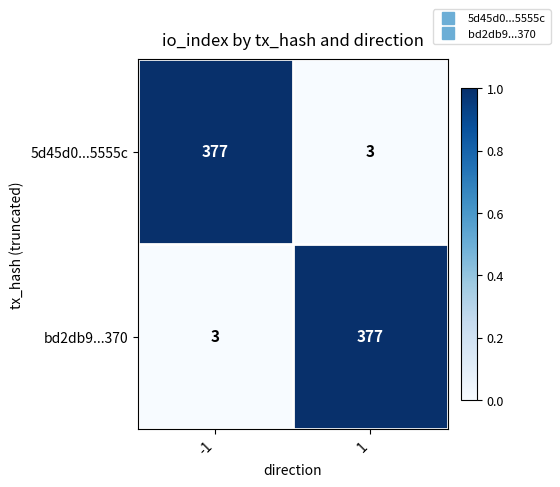

What is the difference between the 5d45d0...5555c values at -1 and 1?

374